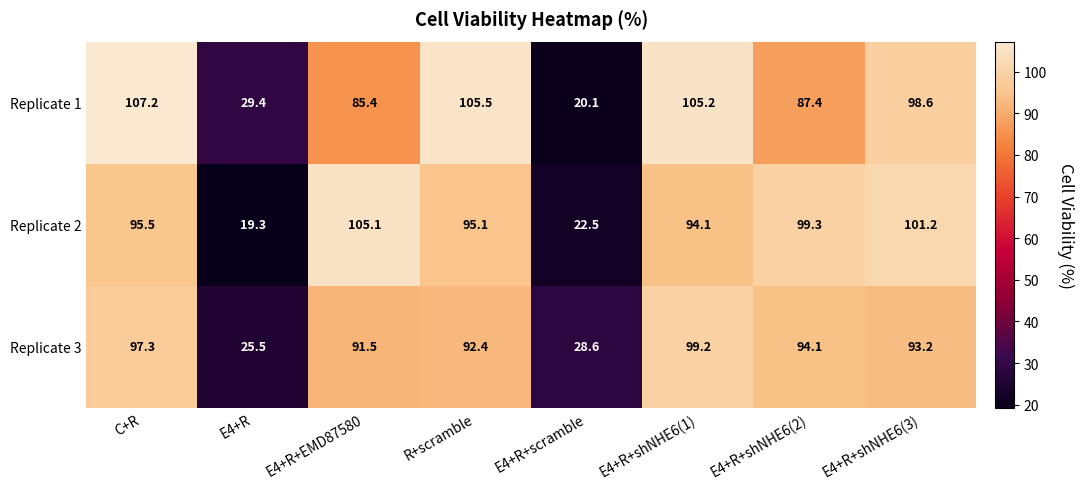

List the series in order of their overall mean, highest first.

Replicate 1, Replicate 2, Replicate 3